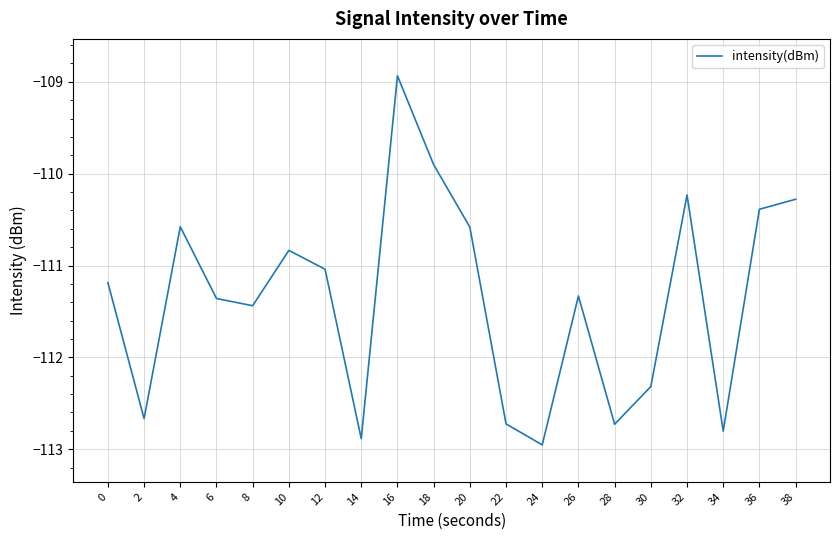

At which category does the data reach its first local valley?

2